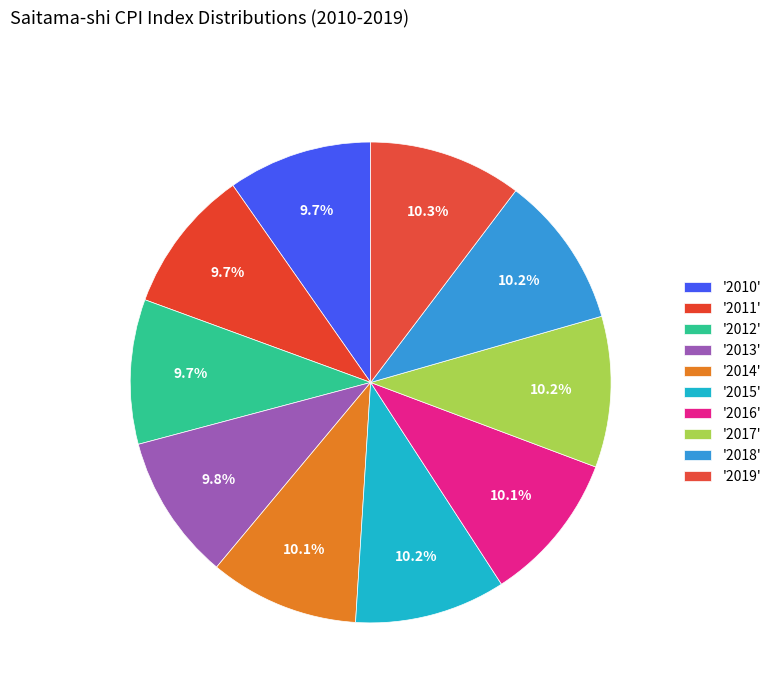

Count the number of slices in the pie.

10